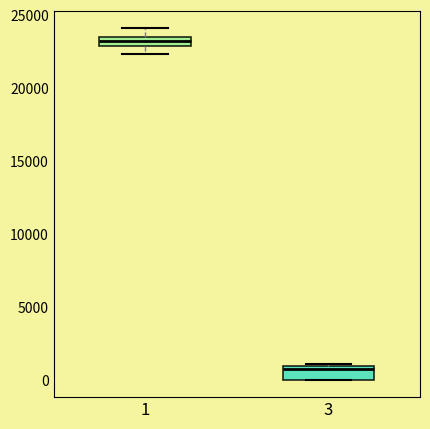

Which box's median line is the highest?

1